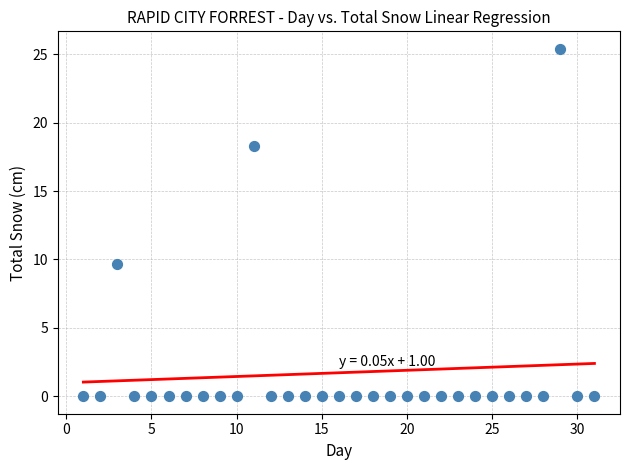

What is the range of Y values (max minus min)?

25.4